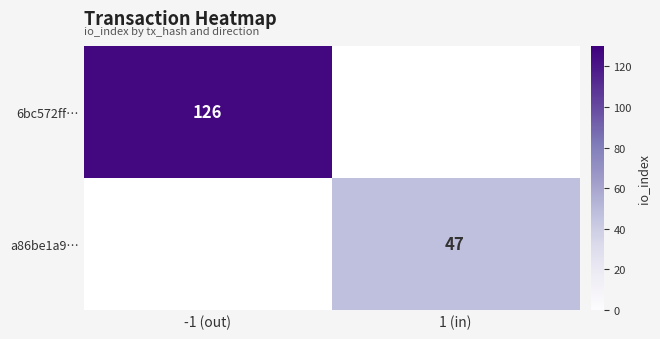

What is the greatest value displayed?

126